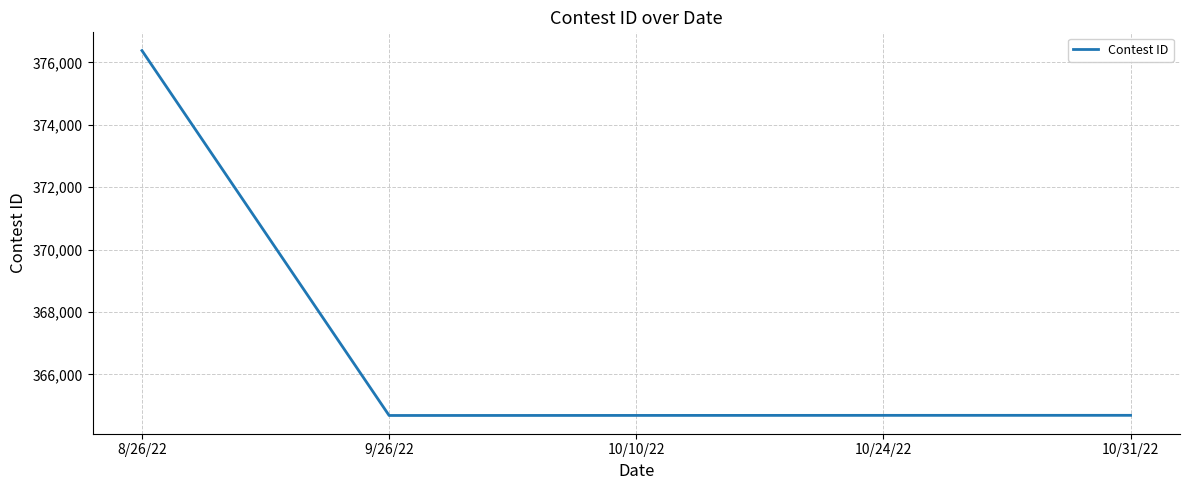

What is the difference between the maximum and second lowest values?

11689